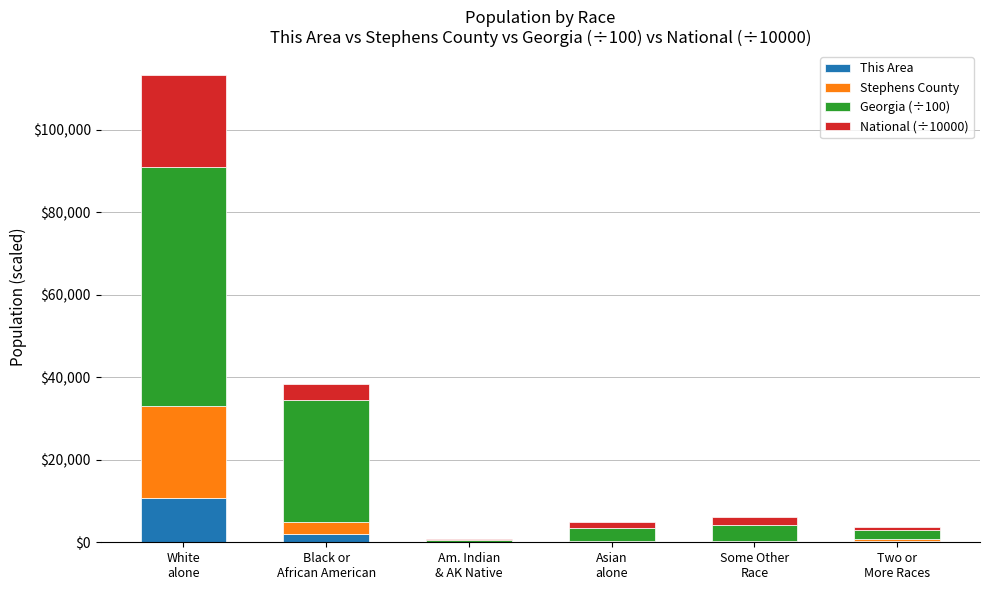

What is the maximum value for This Area?

10809.0